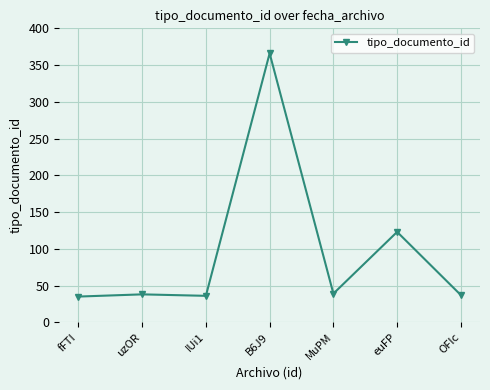

What is the value of the 1st point from the left?

35